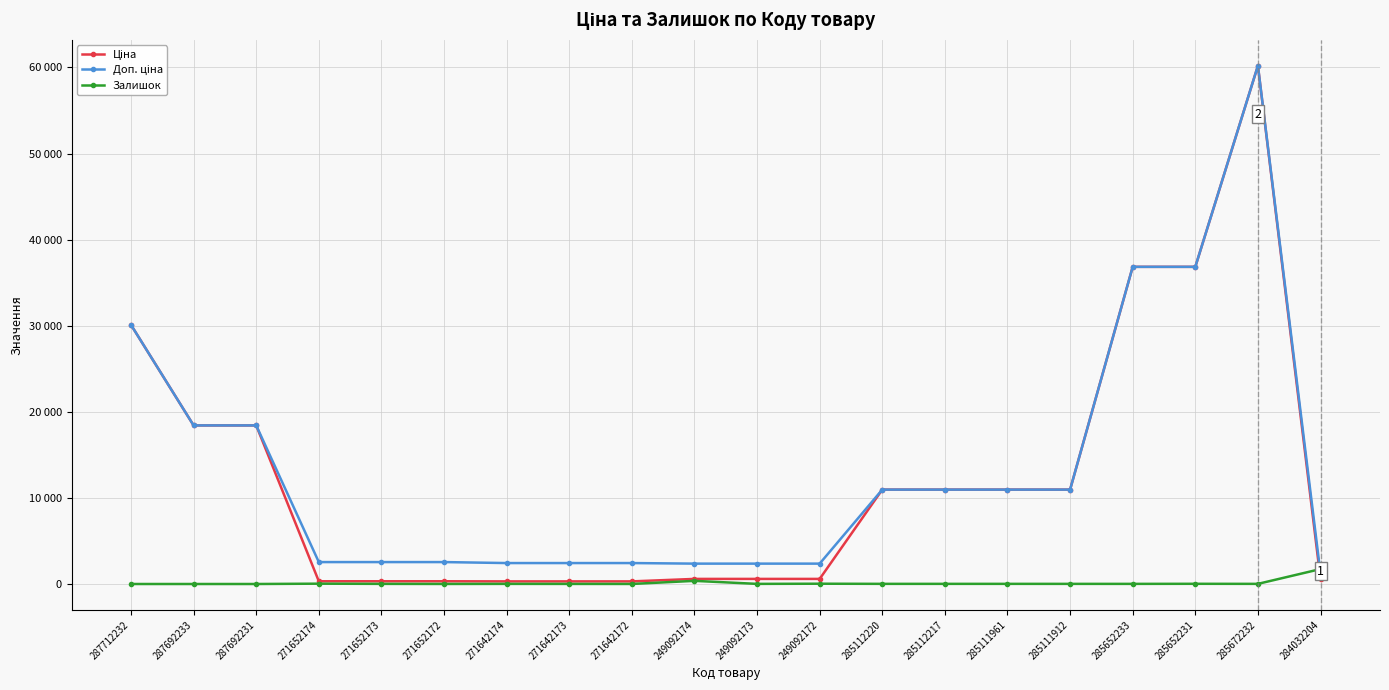

Between 271652172 and 271642174, which is larger?

271652172